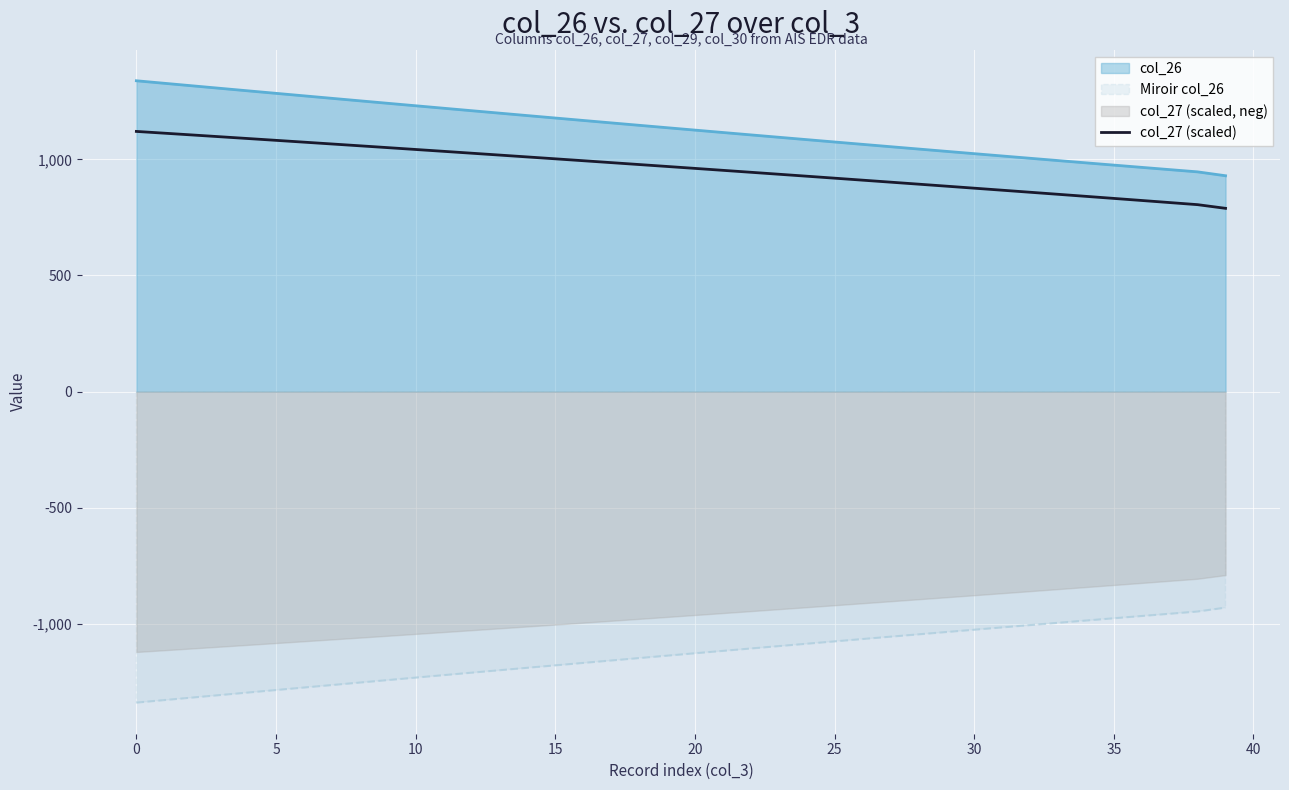

The value of col_27 (scaled) at 20 is 1286.6. True or false?

False